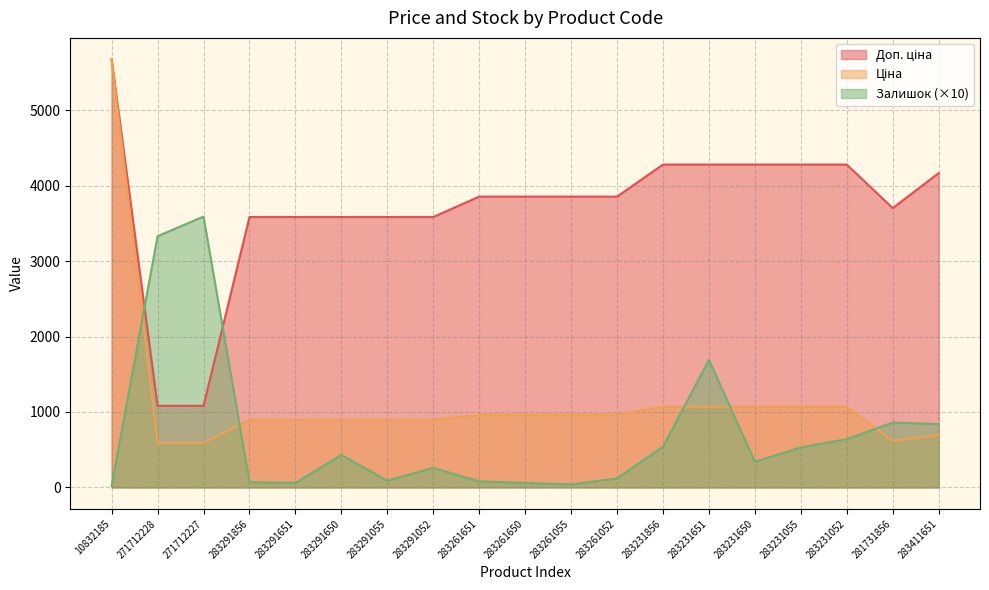

True or false: Залишок has more than 1 points higher than both neighbors.

True